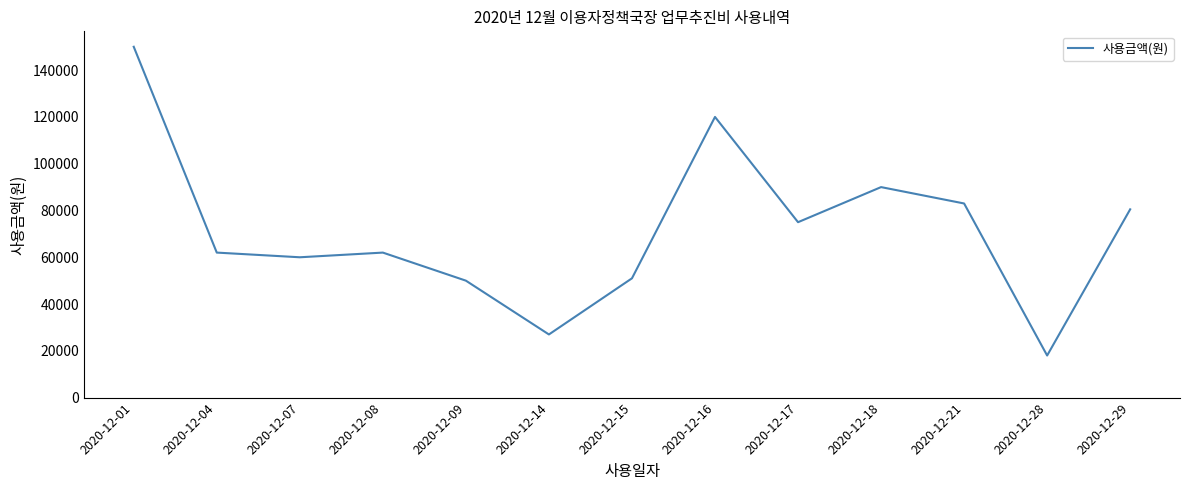

The chart shows a value of 83925 at 2020-12-15. True or false?

False